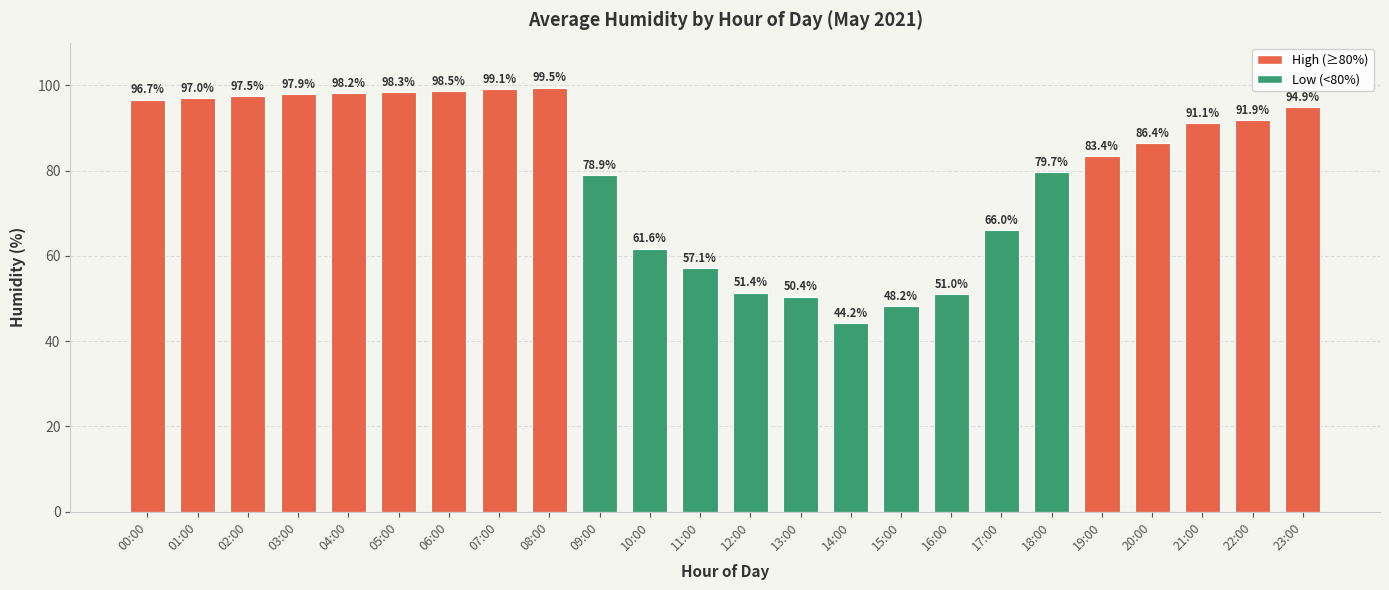

Between 01:00 and 04:00, which is larger?

04:00